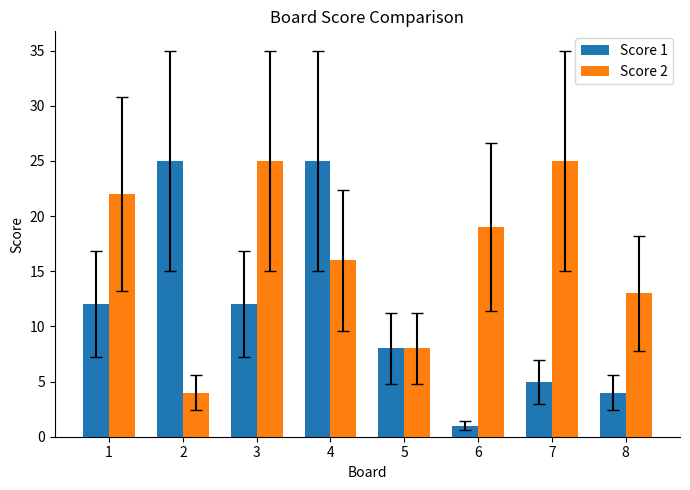

True or false: Score 1 has a value of 12 at 1.

True